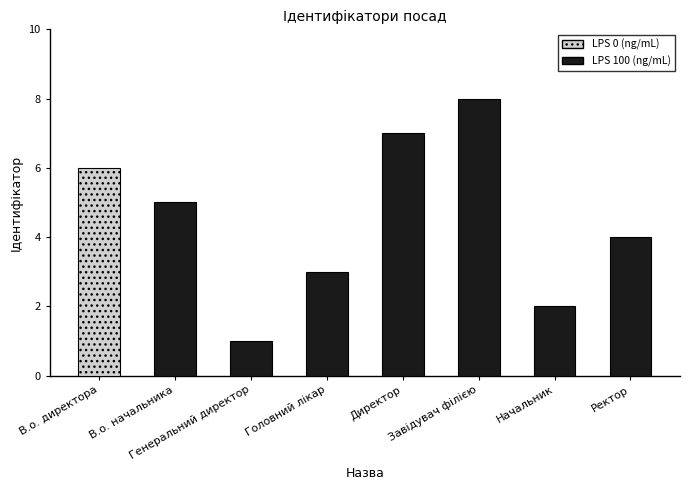

Reading left to right, what are all the values shown in this chart?

6	5	1	3	7	8	2	4